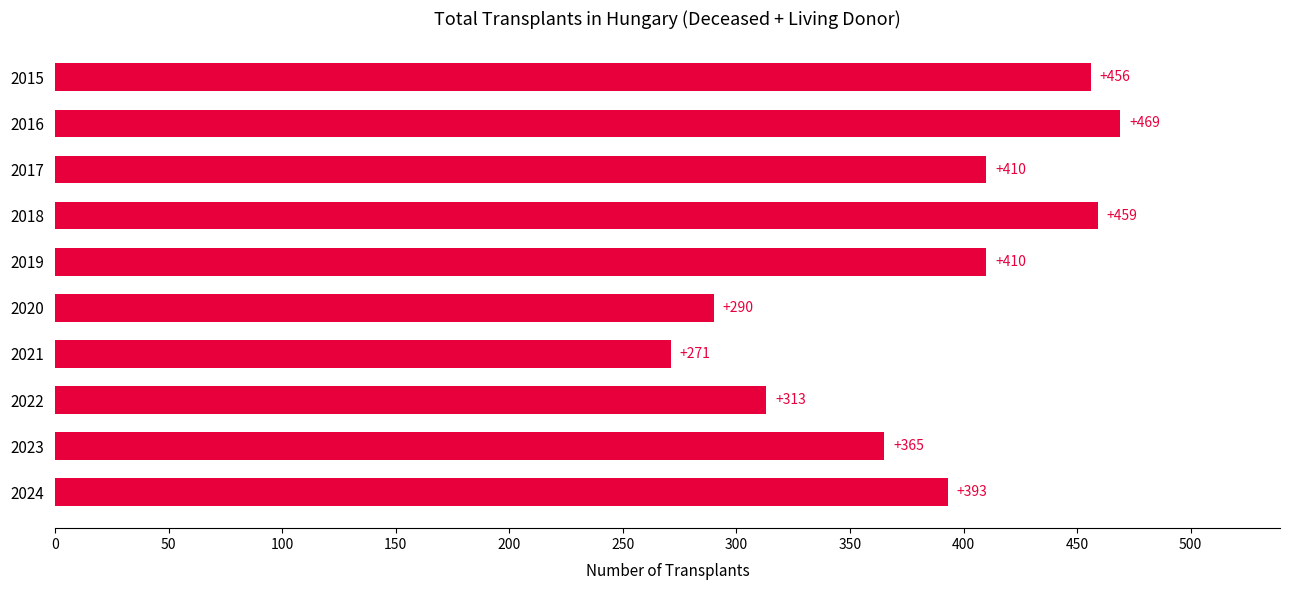

The value at 2021 is 409. True or false?

False